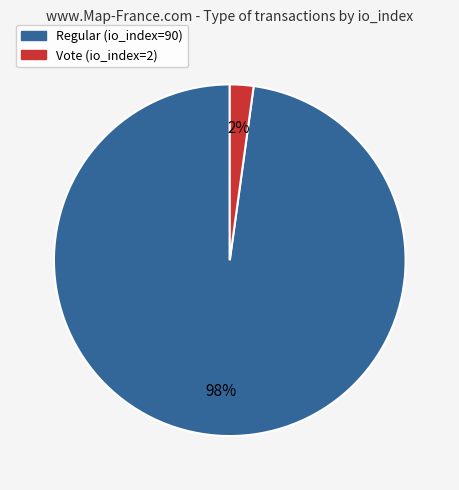

Count the number of slices in the pie.

2